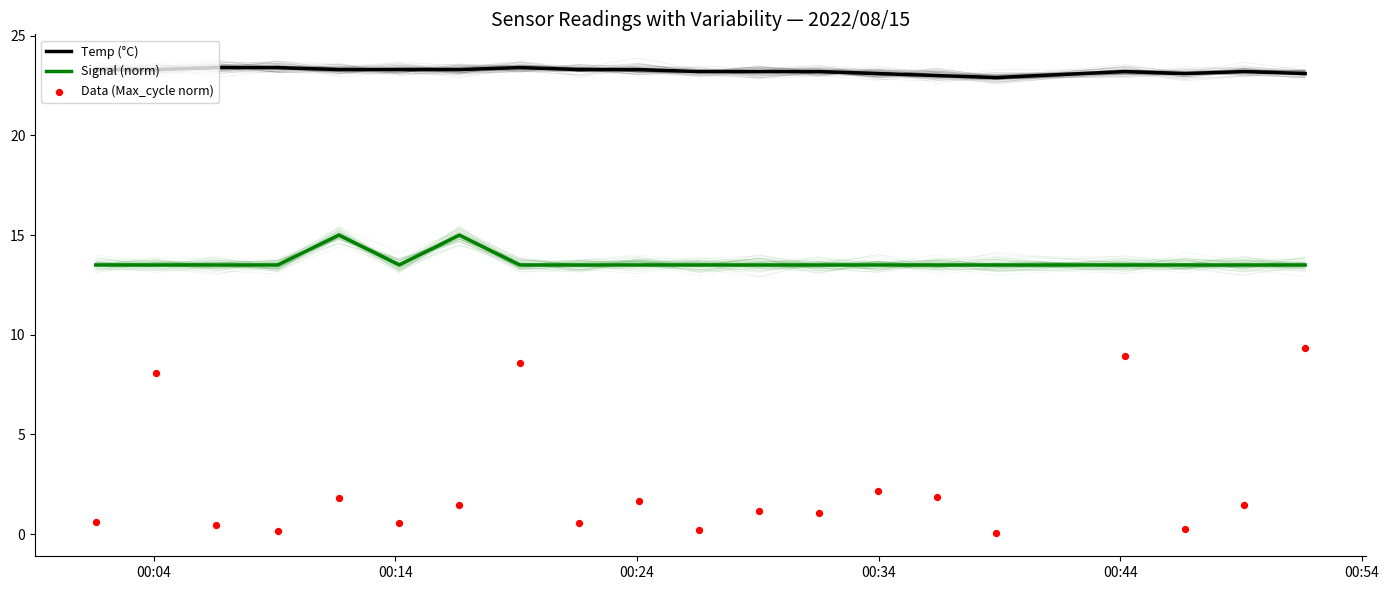

Which series has the largest total across all categories?

Temp (°C)